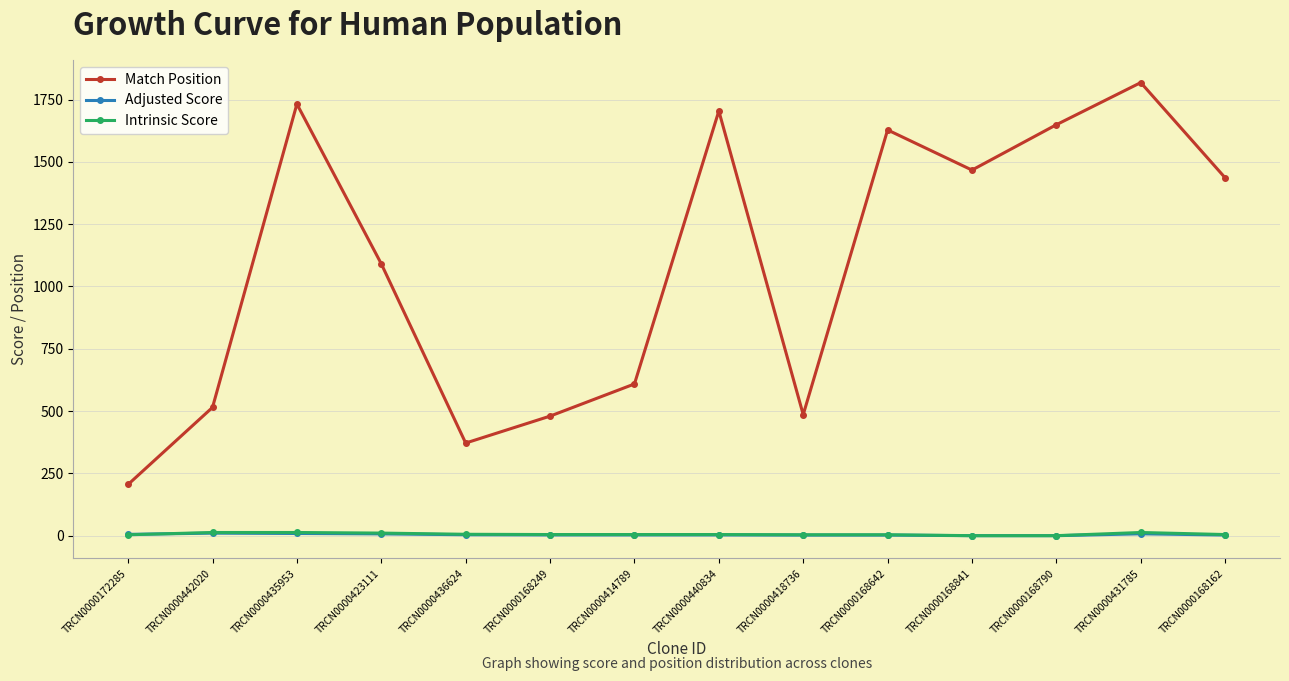

Which label corresponds to the largest value in the chart?

TRCN0000431785